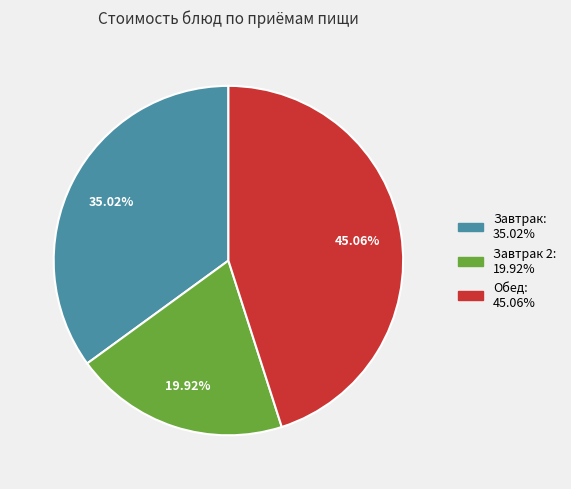

Does any single category account for the majority?

No